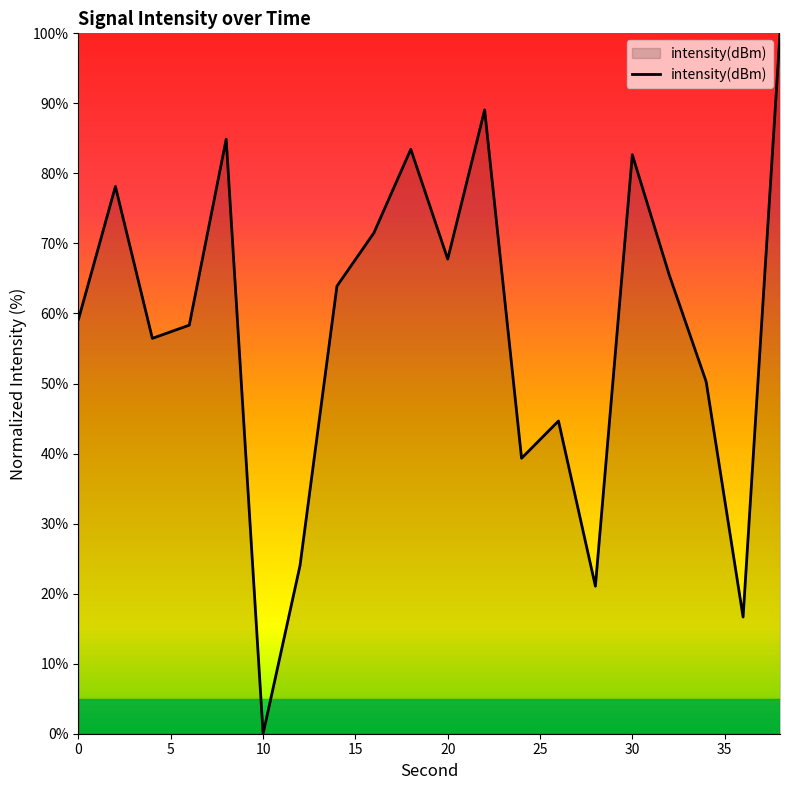

Does the chart have visible grid lines?

No